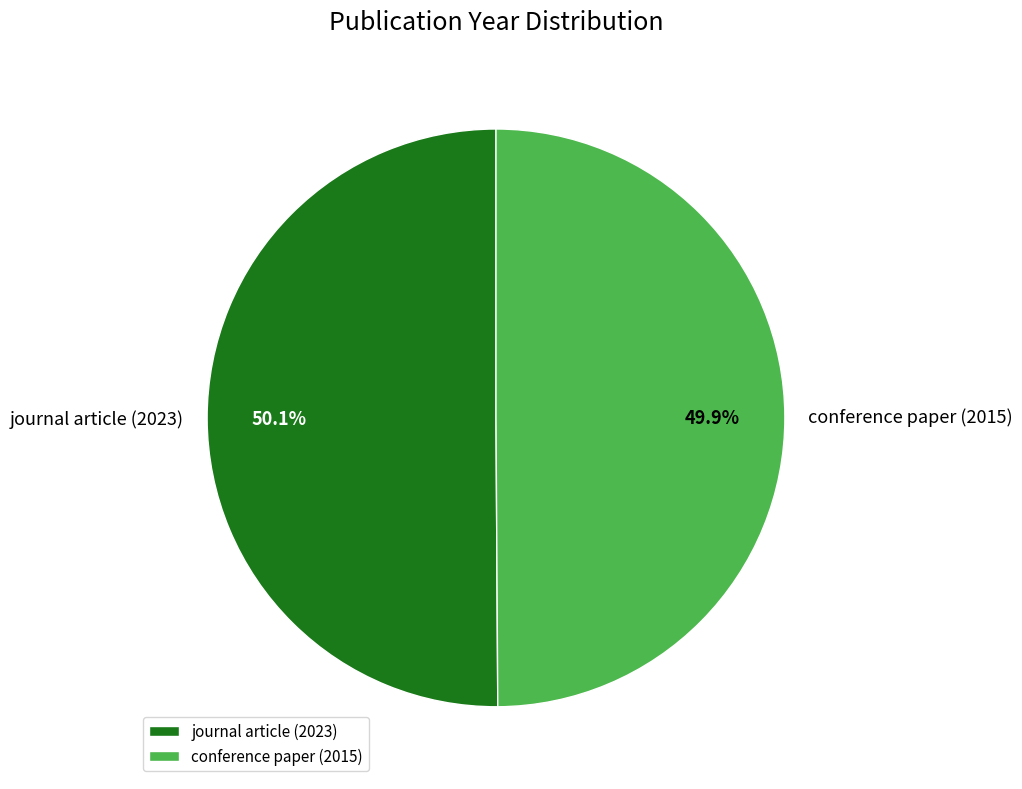

What is the ratio of the value at journal article (2023) to the value at conference paper (2015)?

1.0